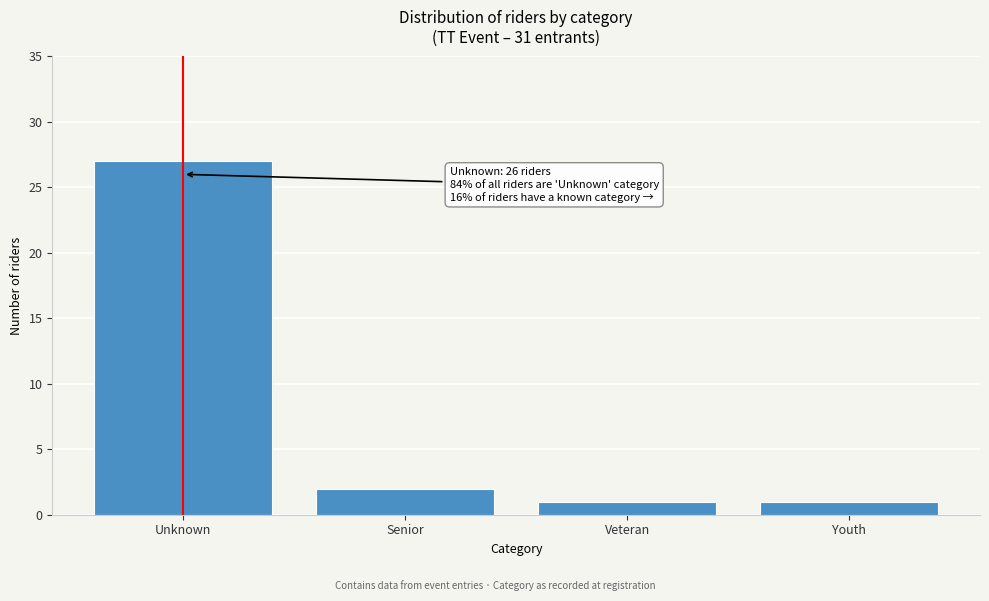

Reading left to right, transcribe all the data shown in this chart.

Unknown=27	Senior=2	Veteran=1	Youth=1